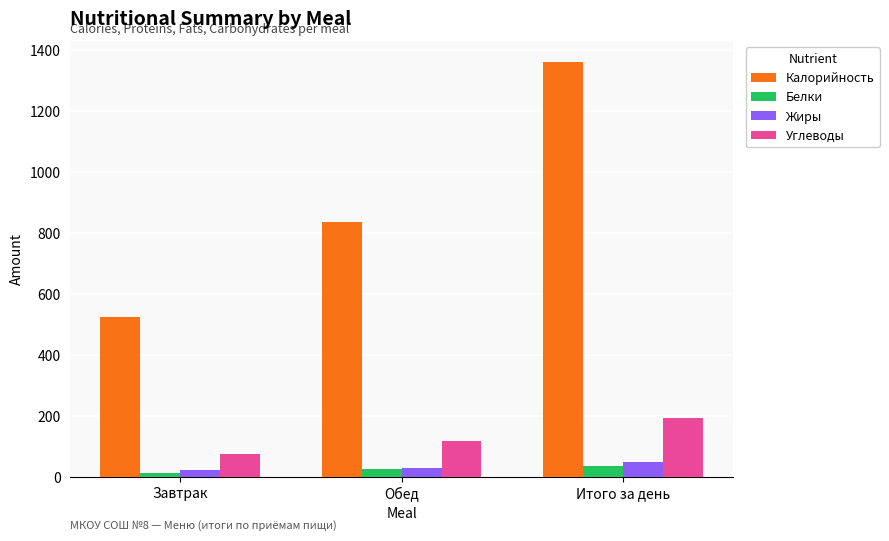

What is the label of the 2nd bar from the right?

Обед